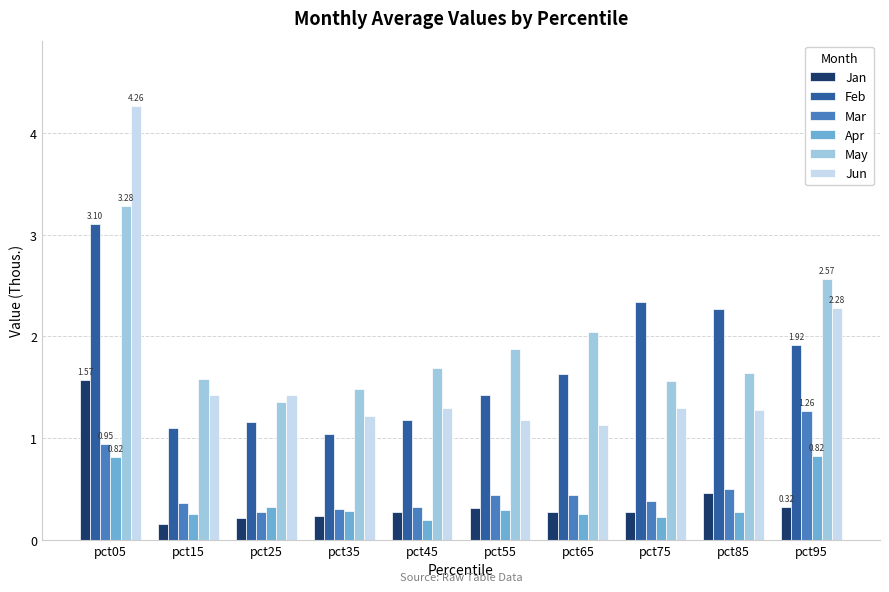

What is the sum of all Mar values?

5.2